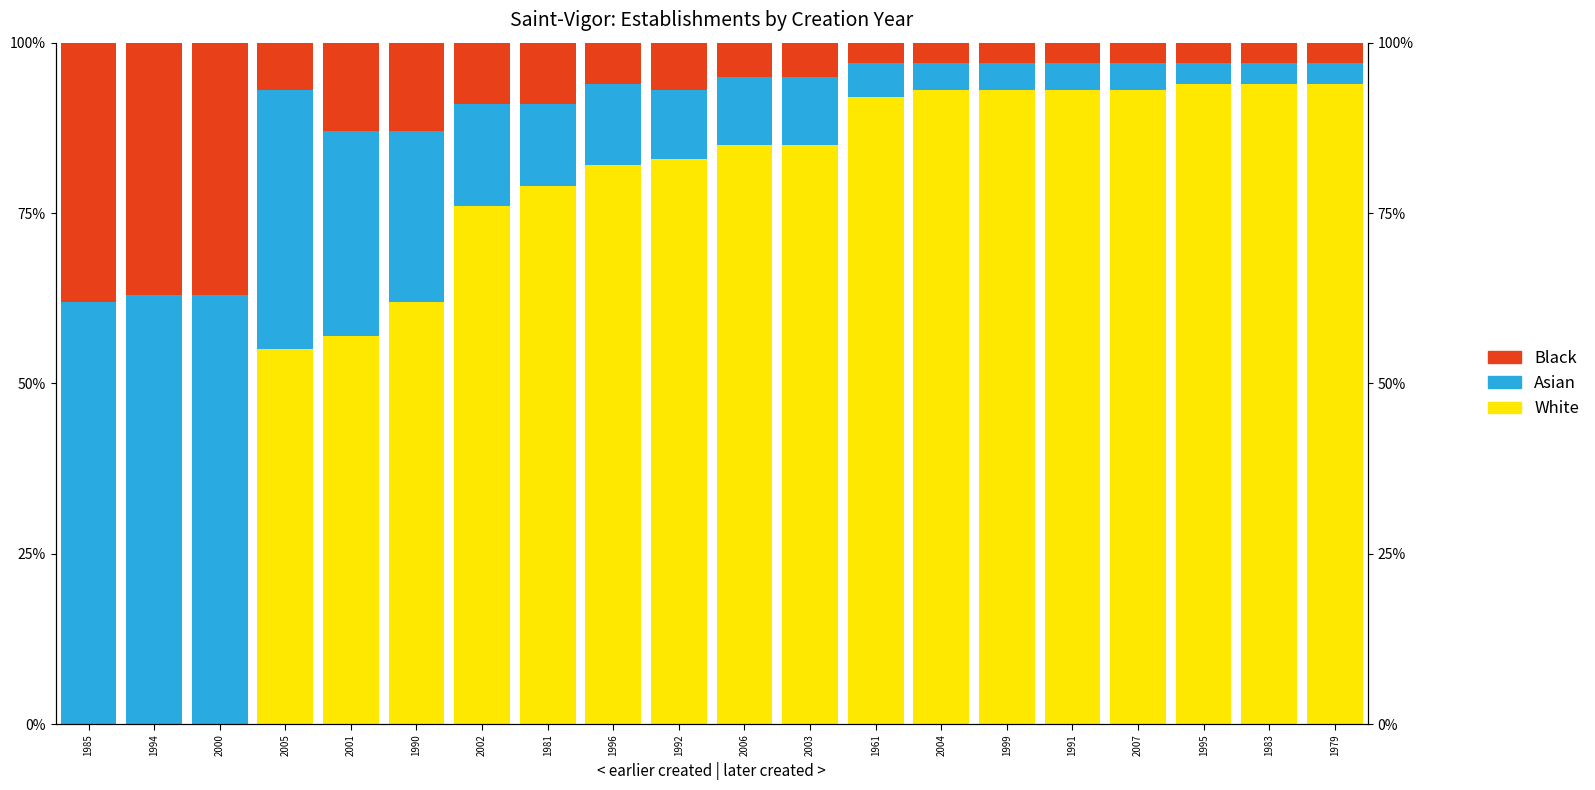

Between 1985 and 2000, which series saw the biggest shift?

Asian